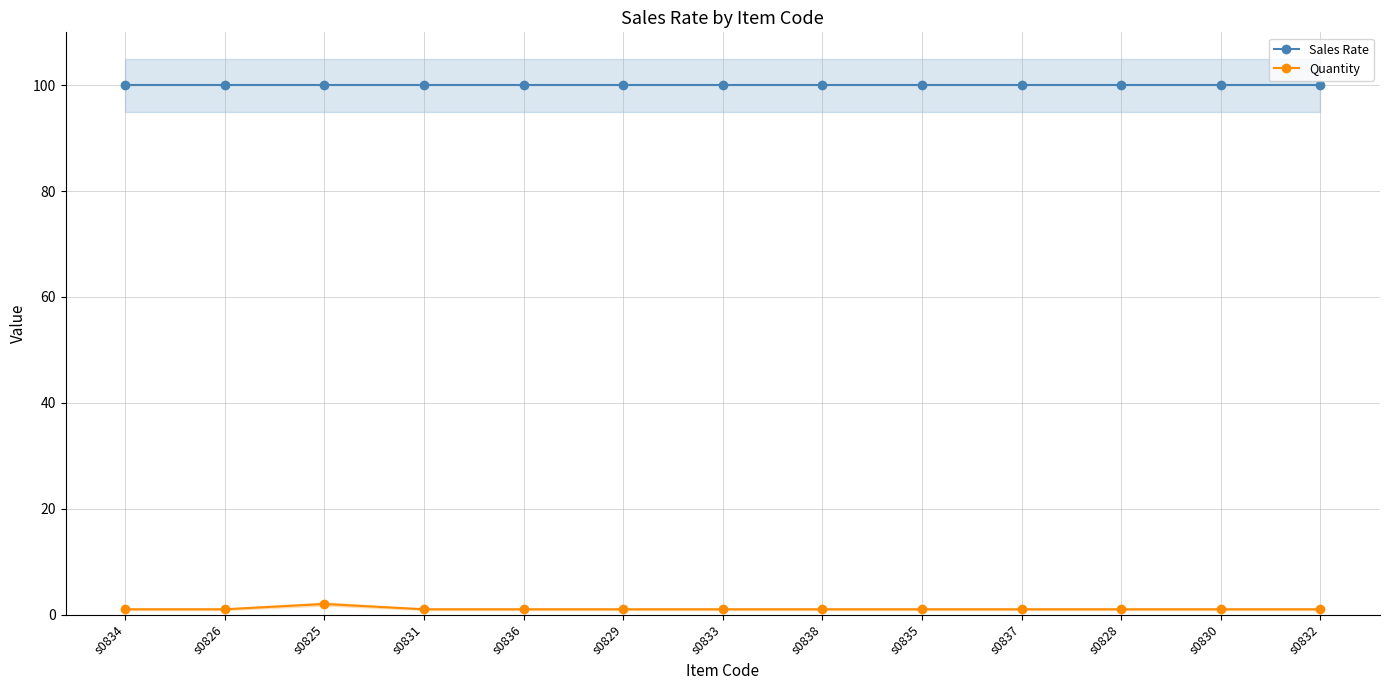

What are all the series names shown in the legend?

Sales Rate, Quantity